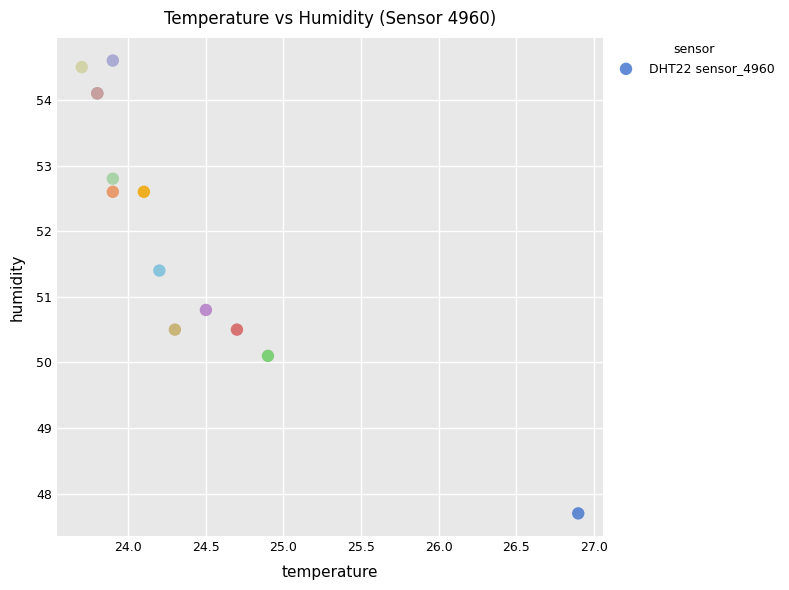

What Y value in the scatter plot is closest to 51?

50.8